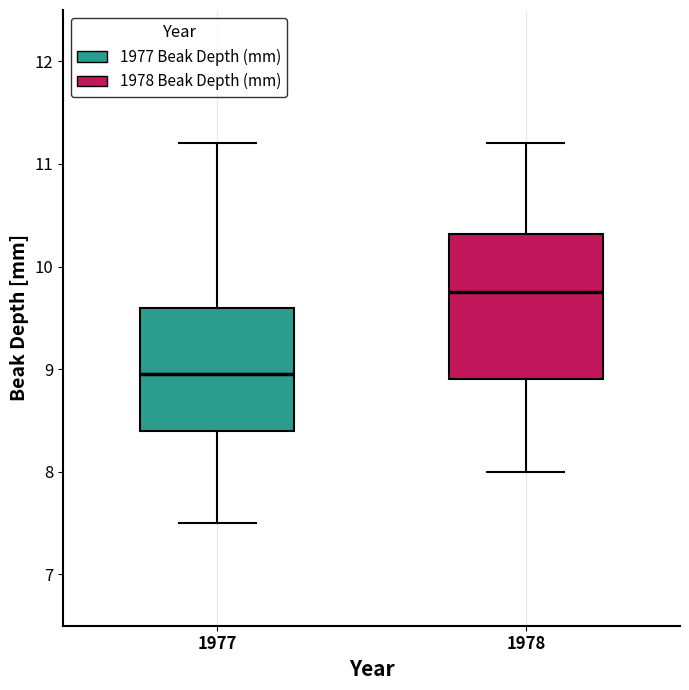

Which box is the tallest, from its lower edge to its upper edge?

1978